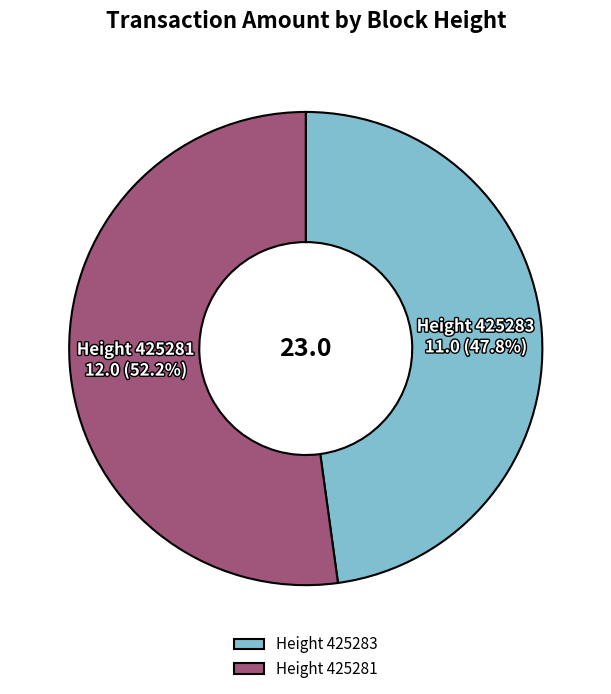

What is the smallest slice in the pie chart?

Height 425283